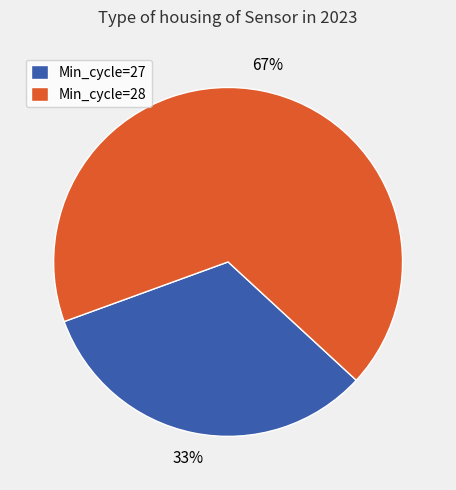

Is there a majority slice in this chart?

Yes